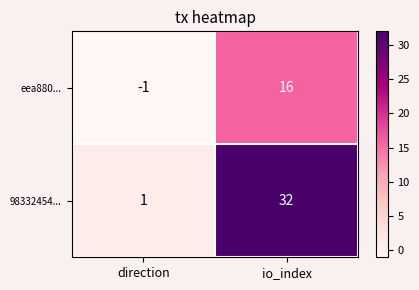

How many distinct data groups are displayed?

2